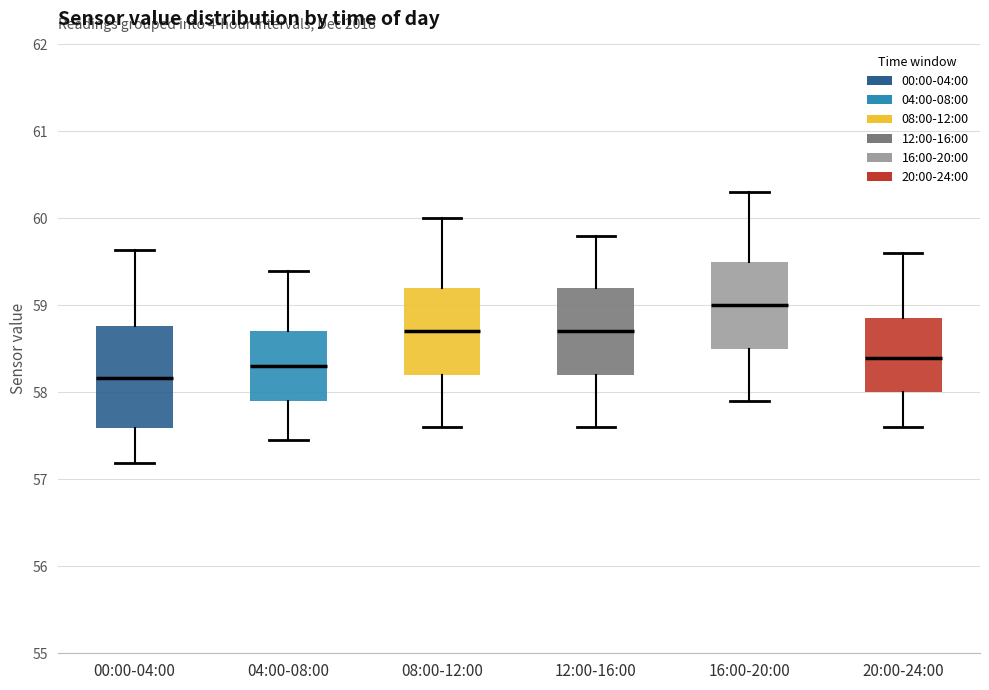

Reading left to right, transcribe this box plot: for each box, give where its median line is, the range the box spans, and where its two whiskers end, as read against the y-axis. The values are not printed on the chart, so give them approximately, as read against the axis.

00:00-04:00: median 58.2, box 57.6 to 58.8, whiskers 57.2 to 59.6
04:00-08:00: median 58.3, box 57.9 to 58.7, whiskers 57.5 to 59.4
08:00-12:00: median 58.7, box 58.2 to 59.2, whiskers 57.6 to 60.0
12:00-16:00: median 58.7, box 58.2 to 59.2, whiskers 57.6 to 59.8
16:00-20:00: median 59.0, box 58.5 to 59.5, whiskers 57.9 to 60.3
20:00-24:00: median 58.4, box 58.0 to 58.9, whiskers 57.6 to 59.6